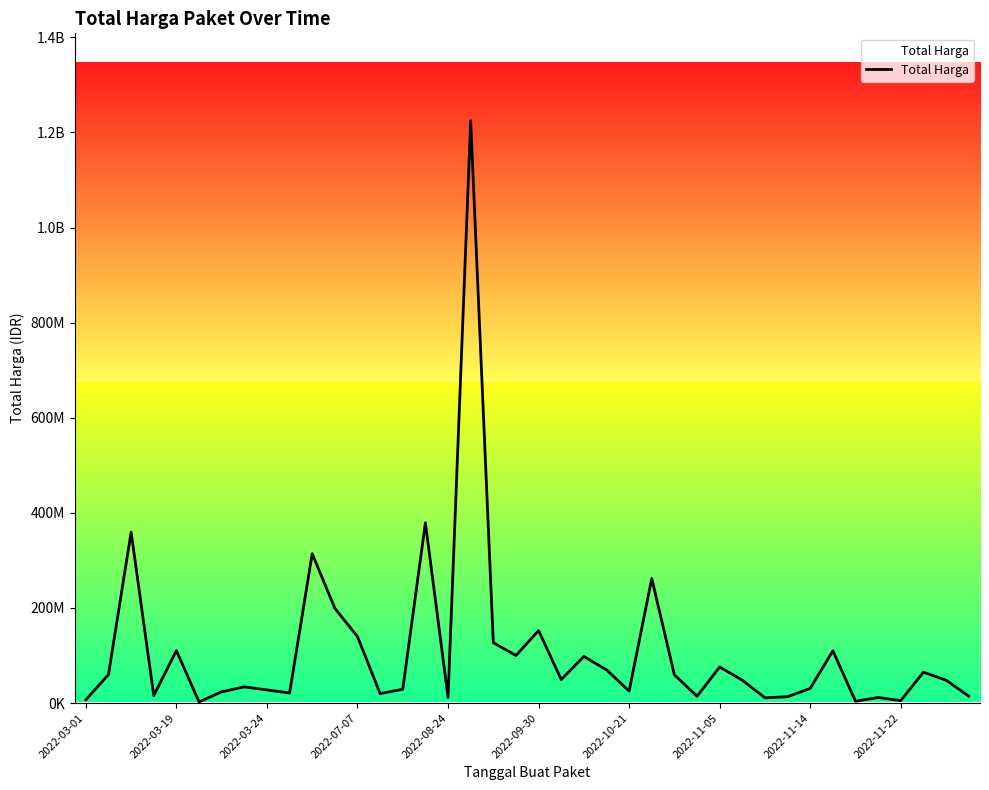

Does the chart have visible grid lines?

No